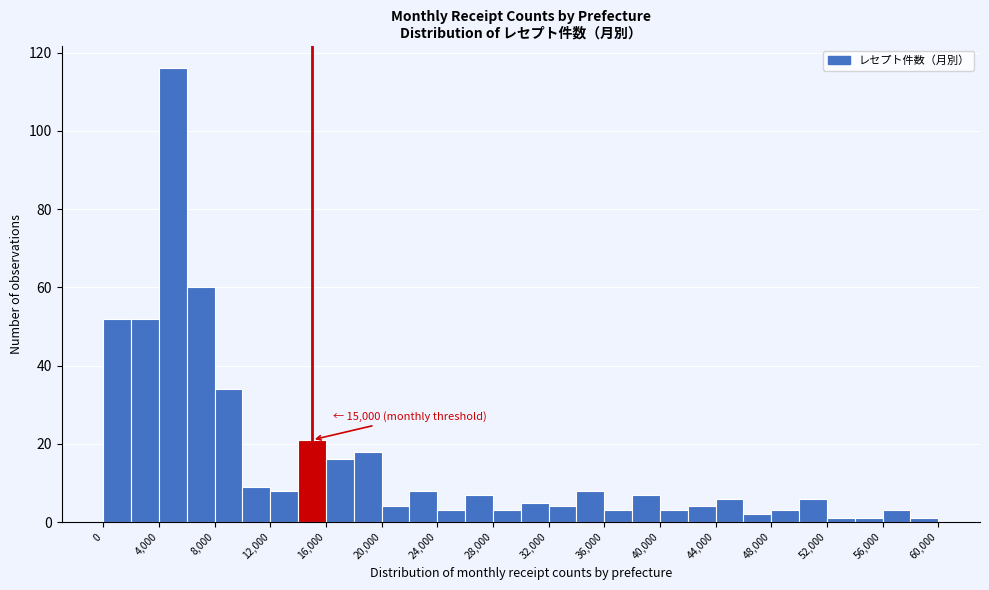

Which range on the x-axis has the tallest bar?

4000 to 6000